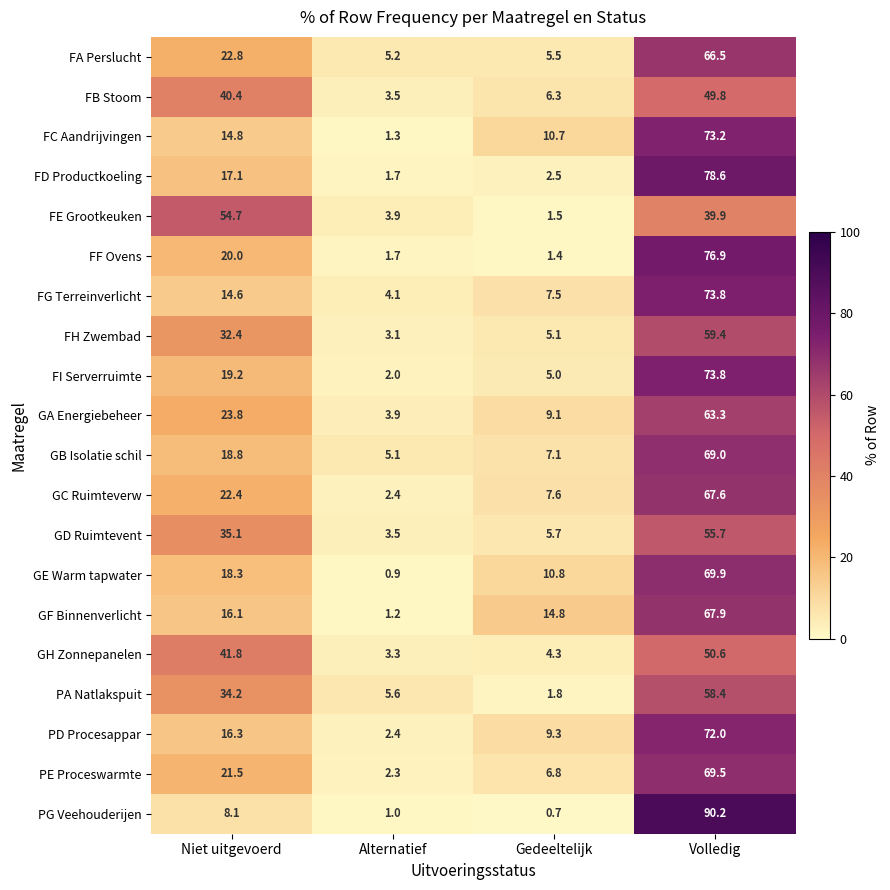

At which category does the chart reach its minimum across all series?

Gedeeltelijk